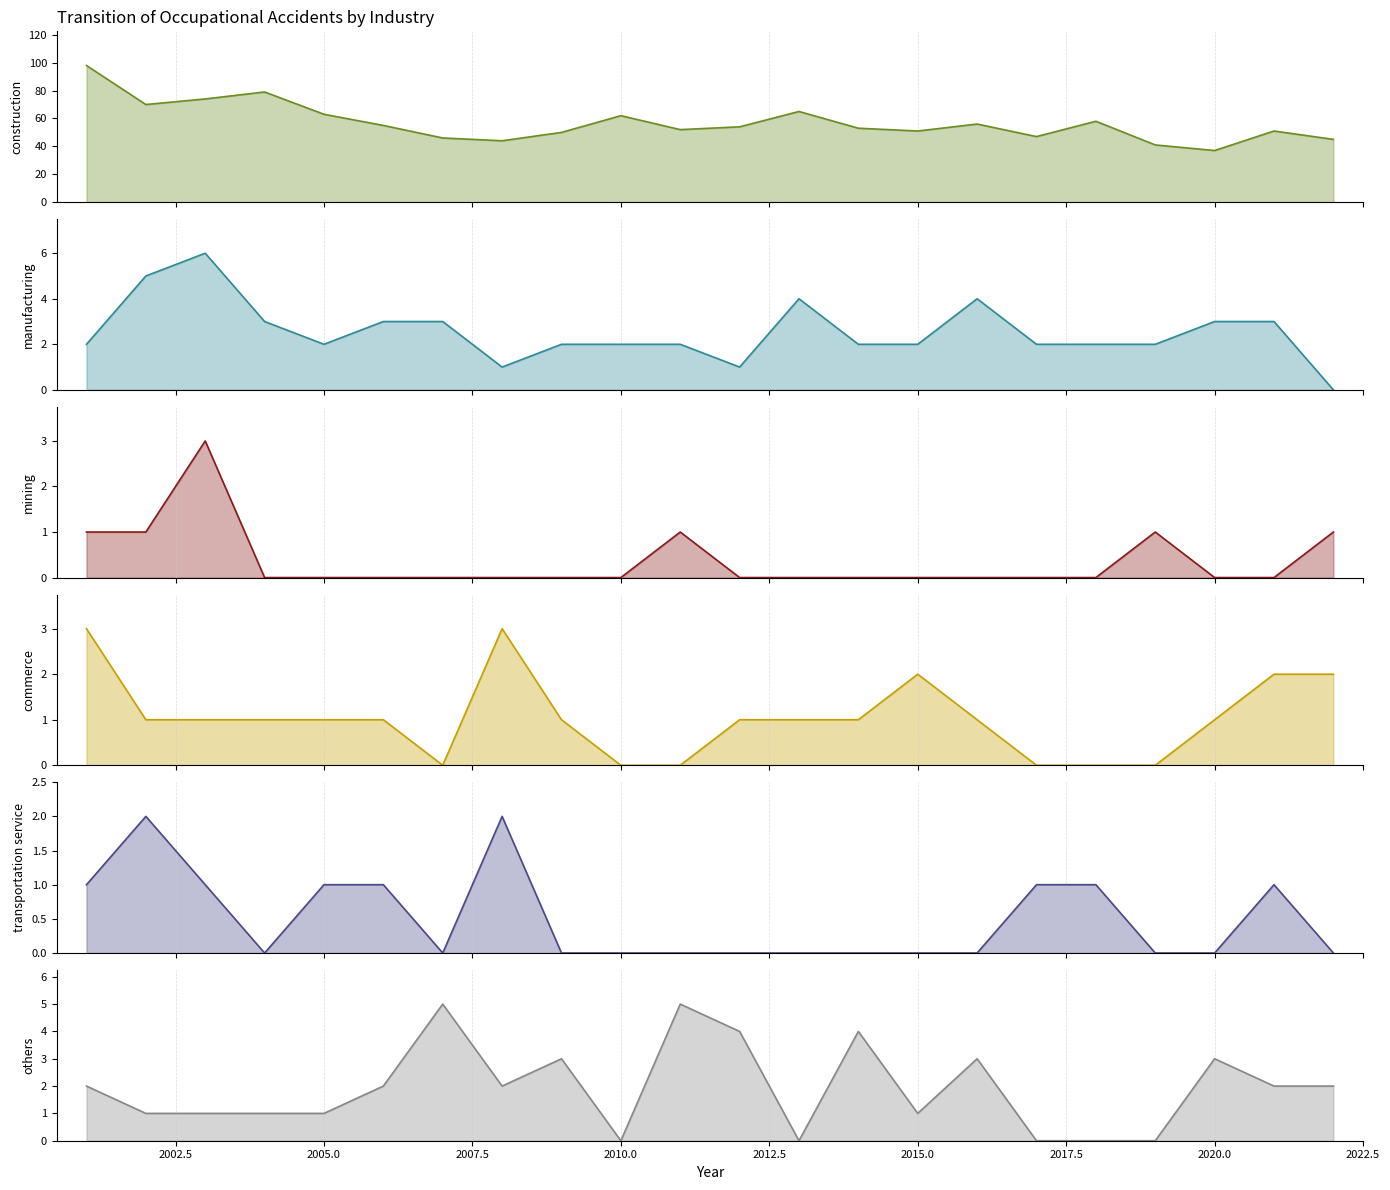

How many values in the others series exceed 2?

7